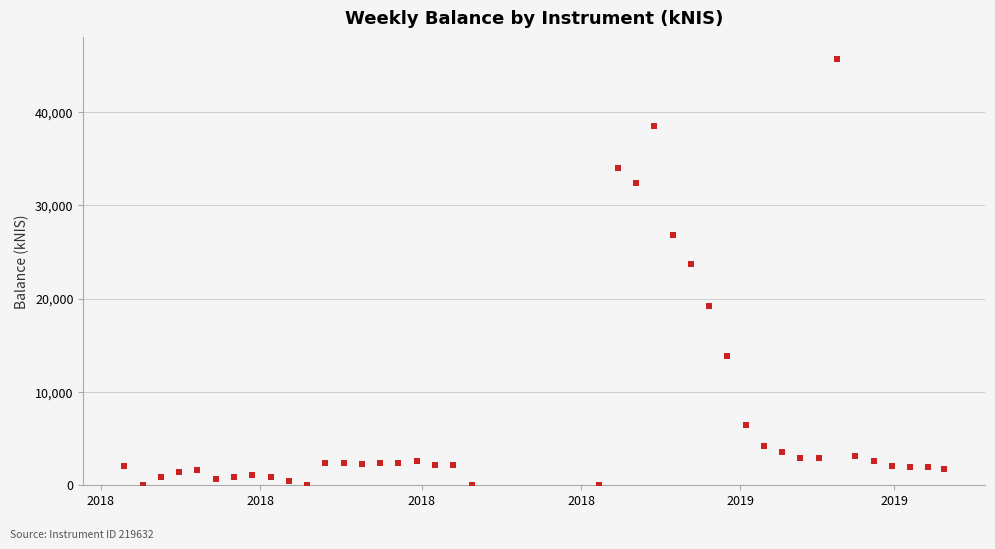

What Y value in the scatter plot is closest to 22875?

23659.5